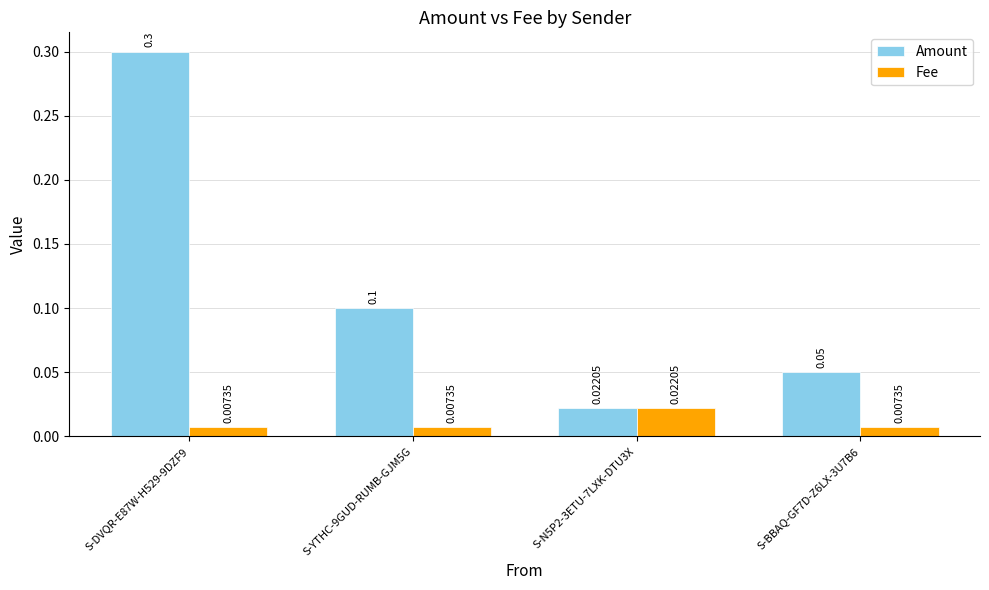

Count the Fee values in the range 0 to 1.

4